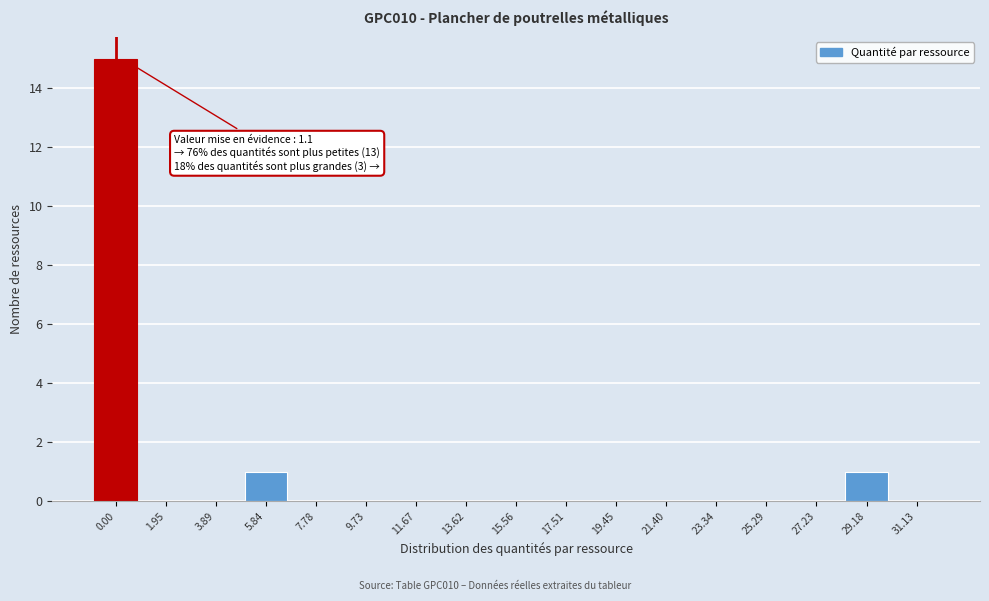

Reading left to right, extract all data points from this chart.

0.00=15	1.95=0	3.89=0	5.84=1	7.78=0	9.73=0	11.67=0	13.62=0	15.56=0	17.51=0	19.45=0	21.40=0	23.34=0	25.29=0	27.23=0	29.18=1	31.13=0